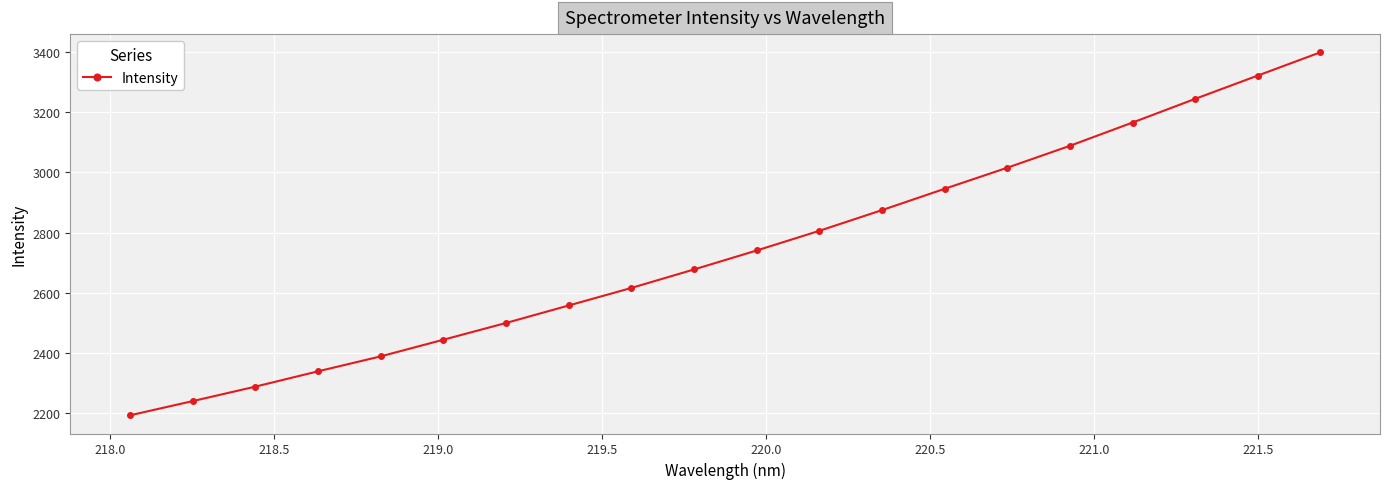

What is the smallest value displayed?

2192.6